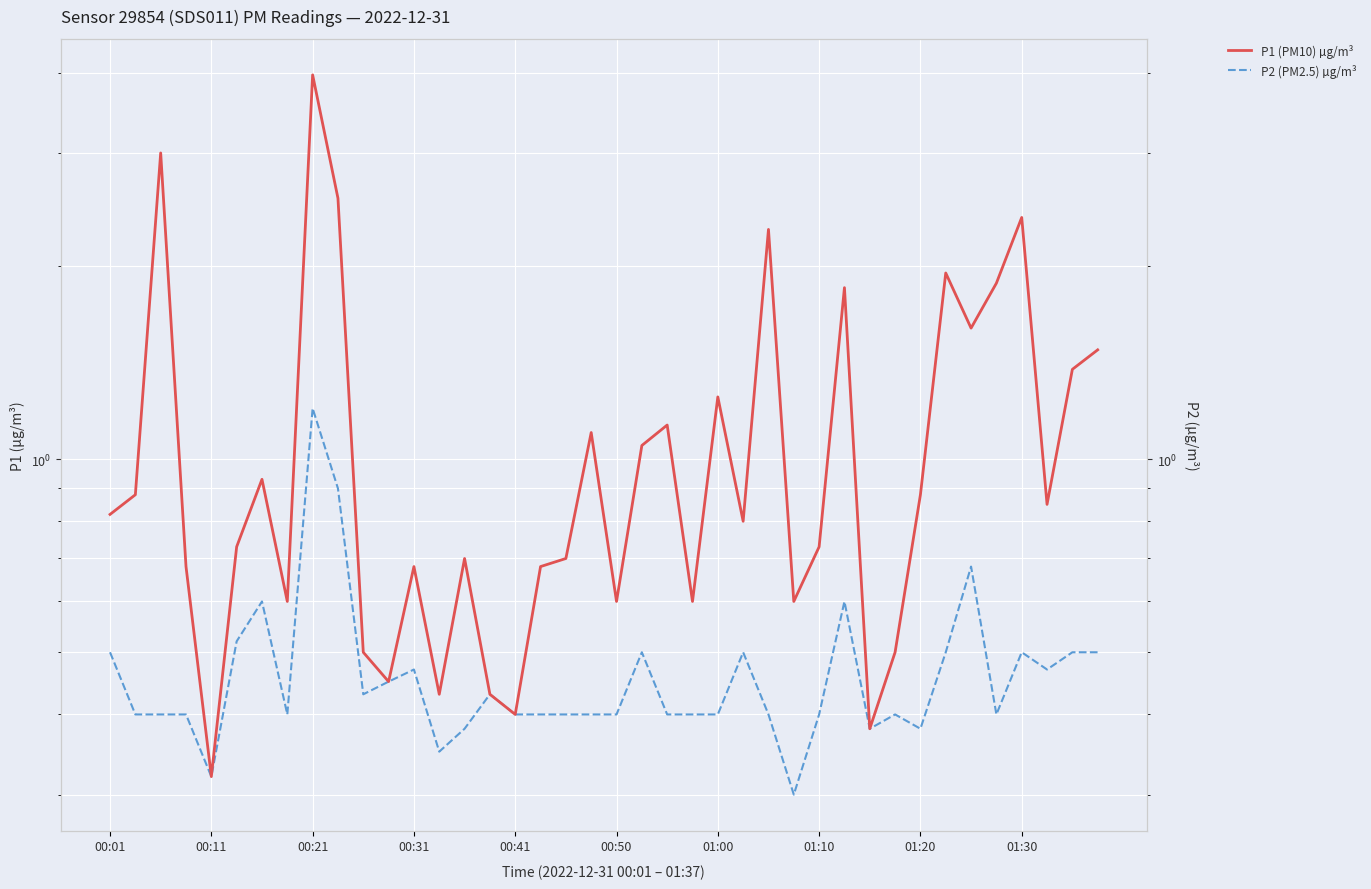

How many P2 (PM2.5) µg/m³ values are between 0 and 1?

39